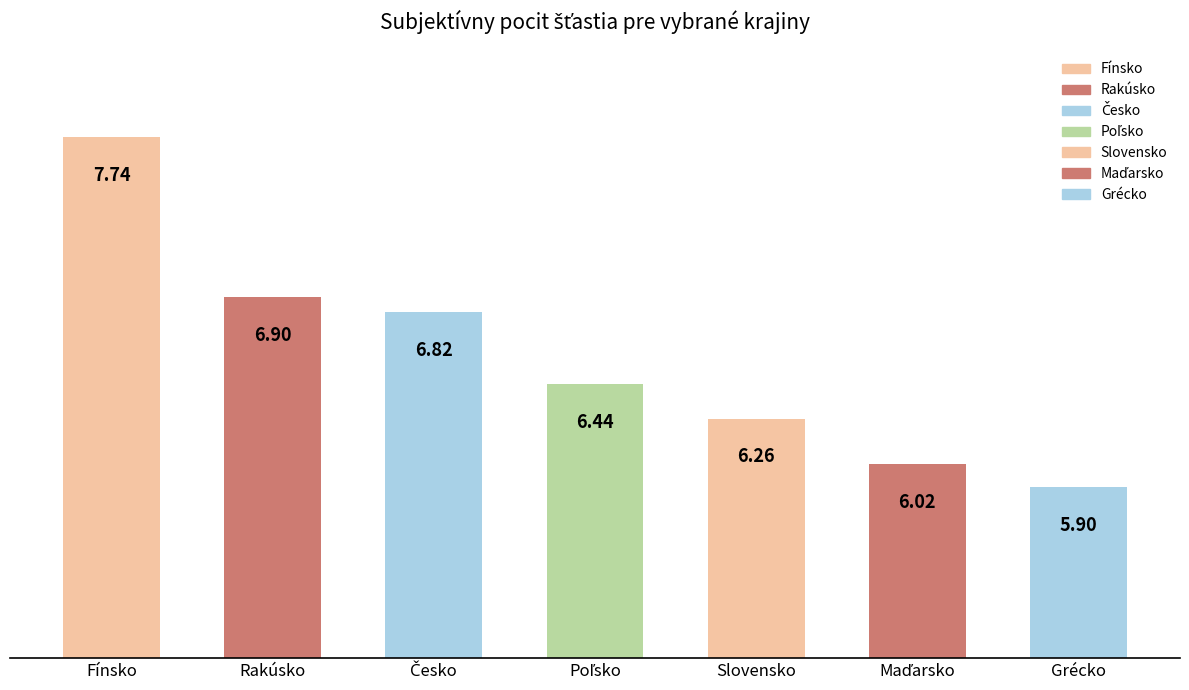

At which label does the data first exceed 6?

Fínsko